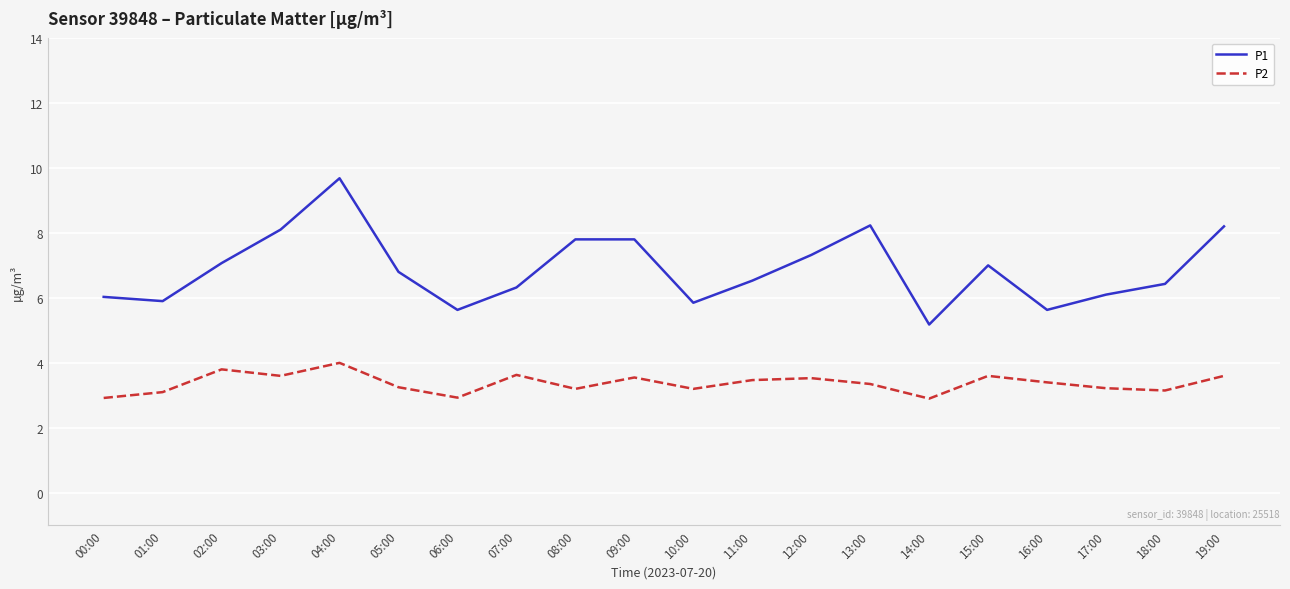

The value of P1 at 14:00 is 8.8. True or false?

False